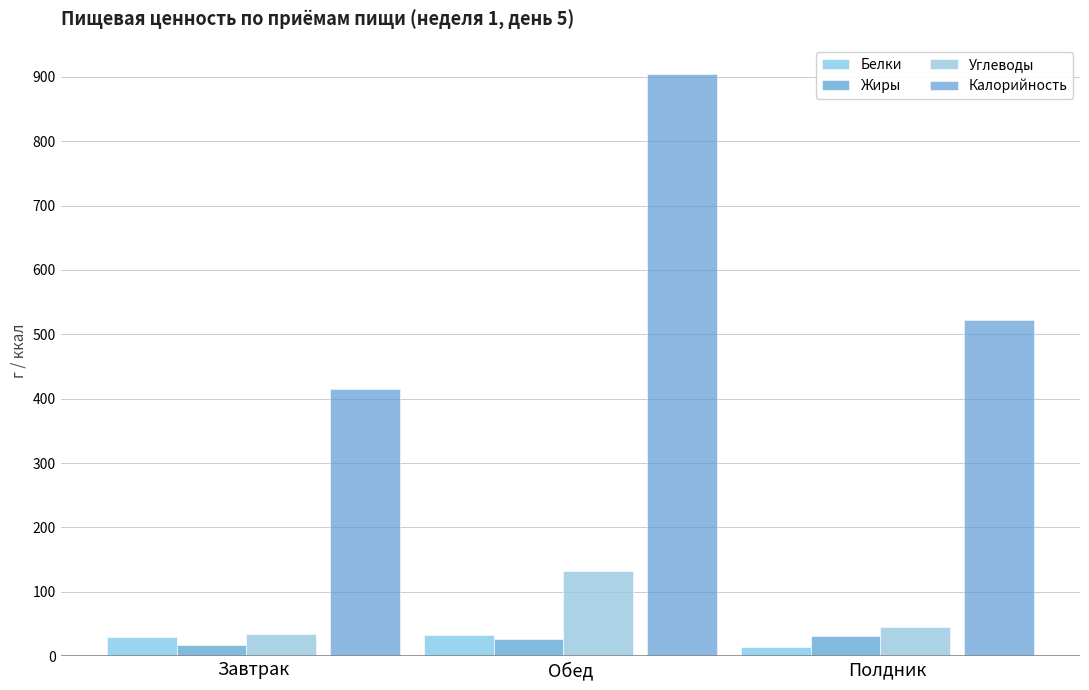

List the series in order of their peak value, lowest first.

Жиры, Белки, Углеводы, Калорийность